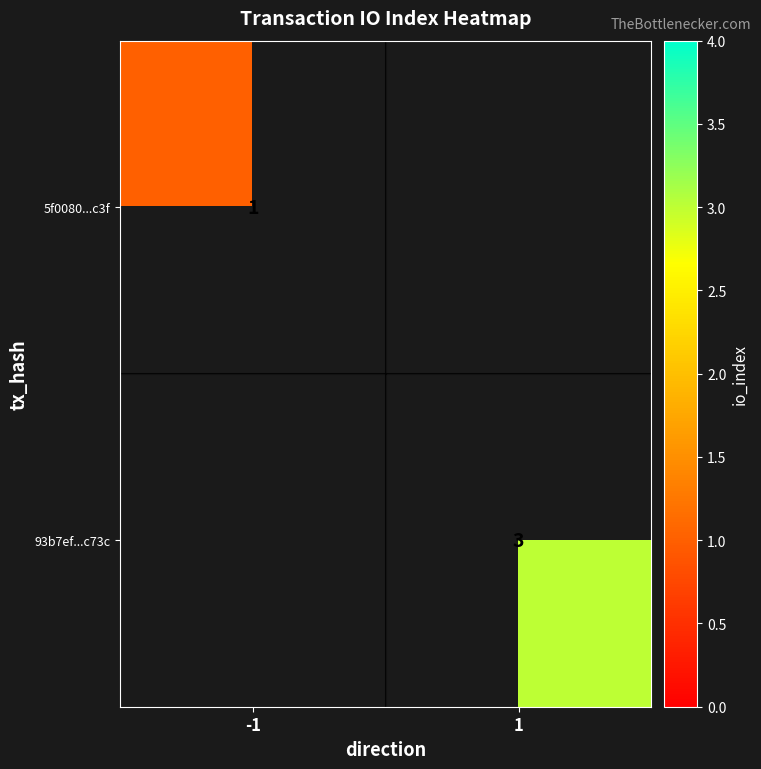

Is it true that 5f0080...c3f equals 1 at -1?

True